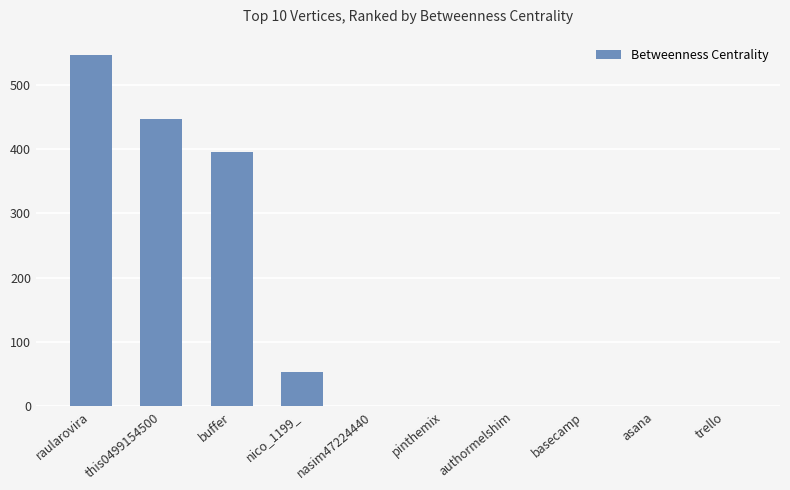

Reading left to right, transcribe all the data shown in this chart.

raularovira=546	this0499154500=447	buffer=395	nico_1199_=54	nasim47224440=0	pinthemix=0	authormelshim=0	basecamp=0	asana=0	trello=0